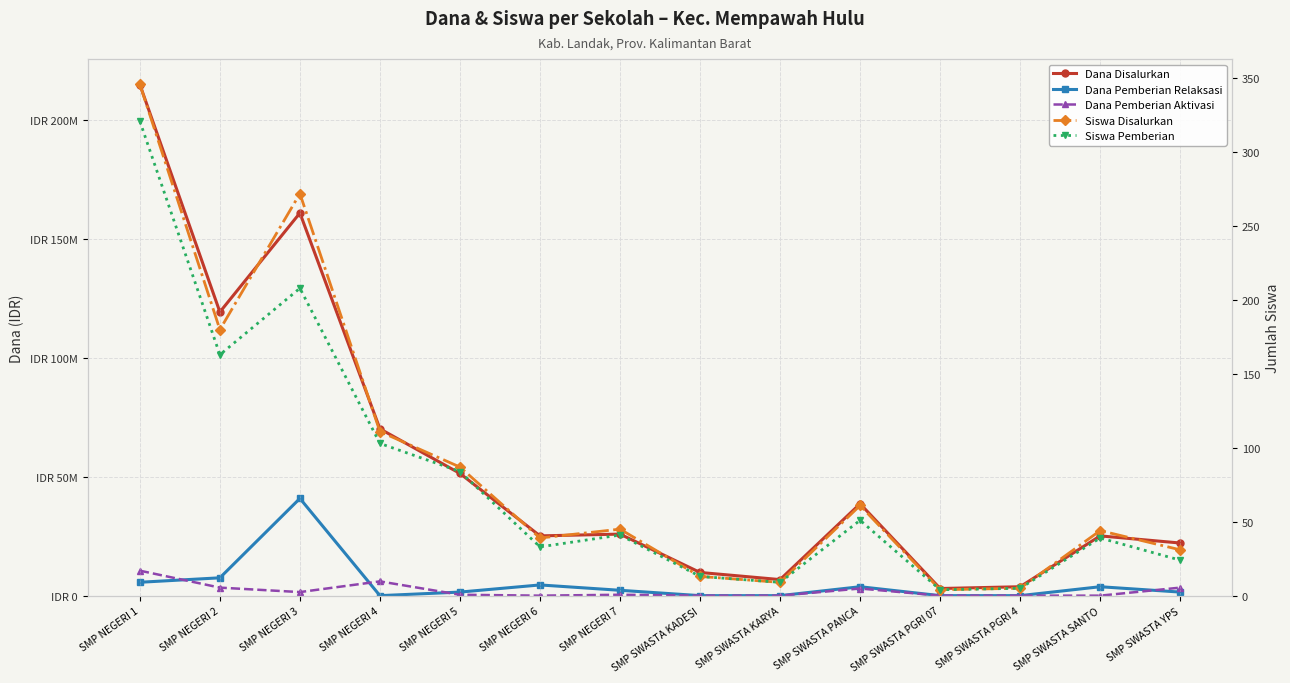

At which category does Siswa Pemberian reach its first local valley?

SMP NEGERI 2